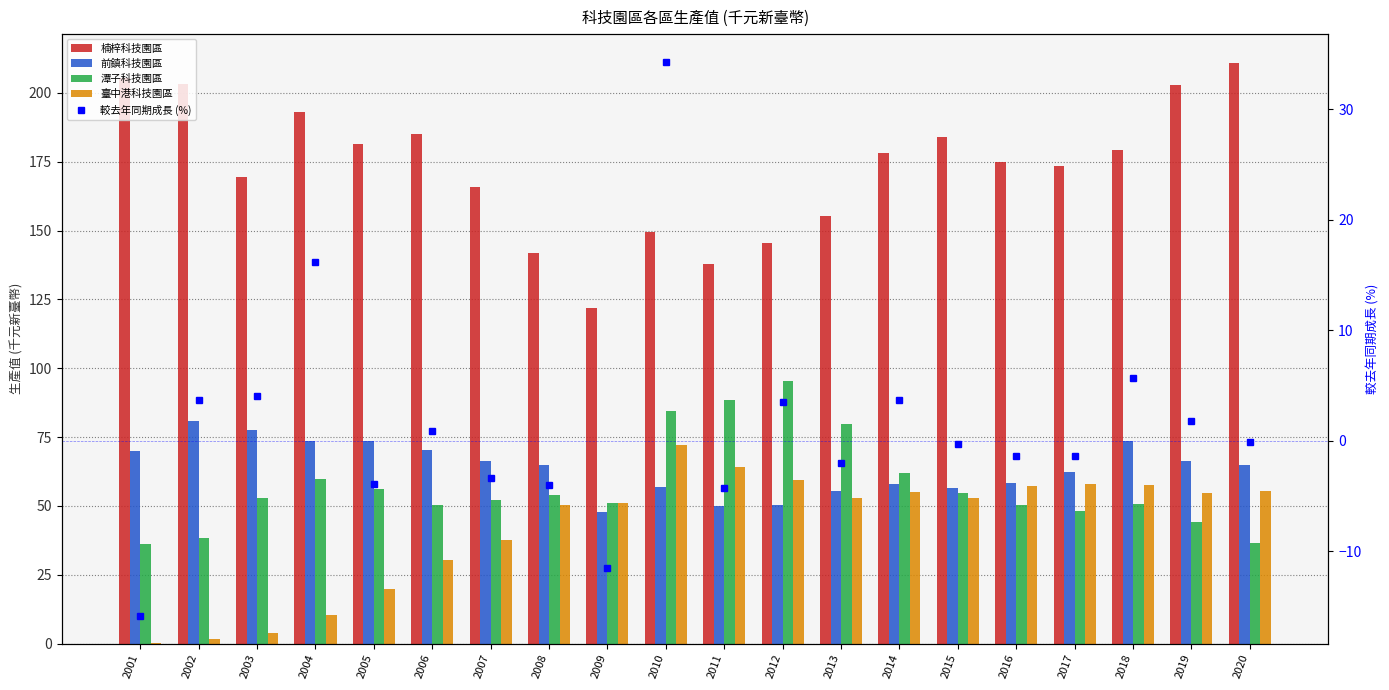

What is the difference between the highest and lowest values at 2006?

184.2